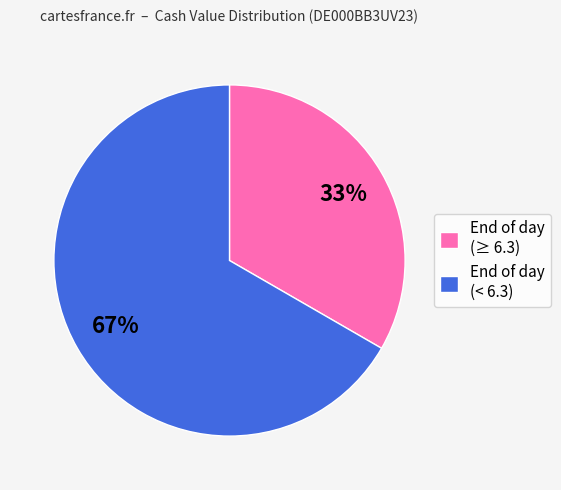

Which slice is the largest?

End of day (< 6.3)